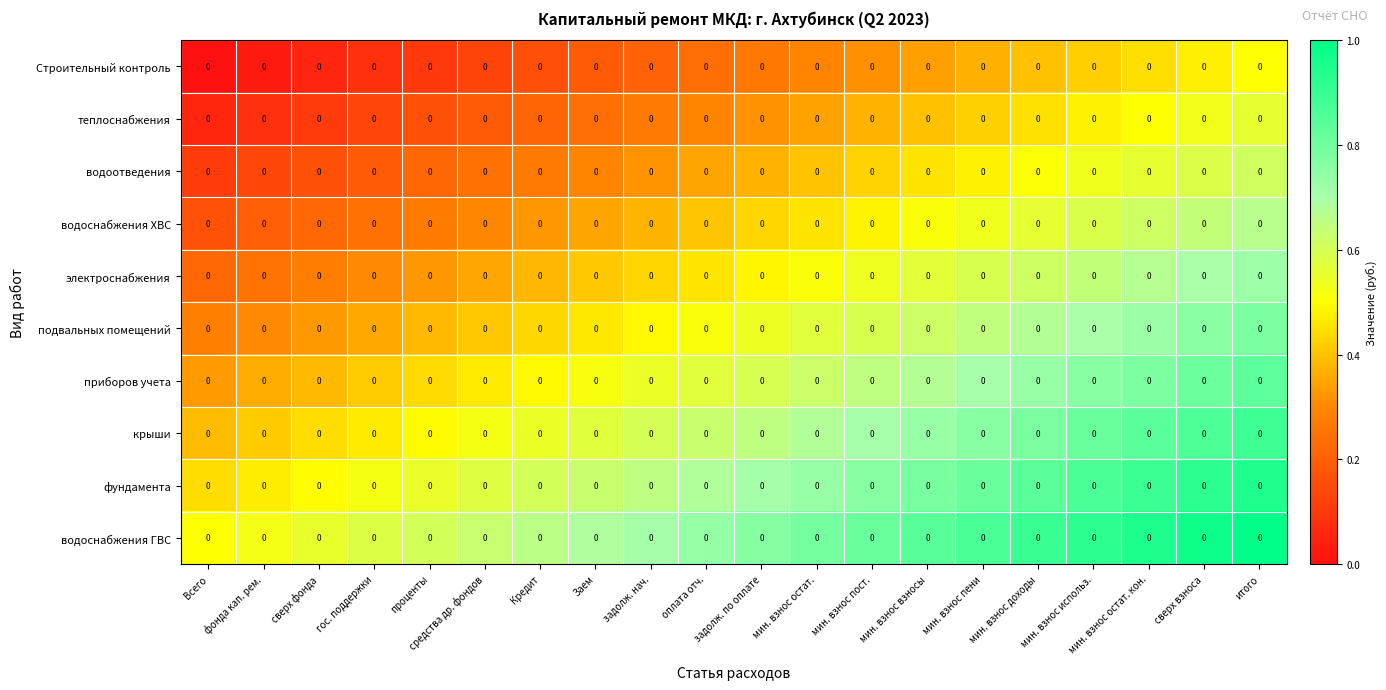

Reading left to right, what are all the values shown in this chart?

Строительный контроль: Всего=0.0	фонда кап. рем.=0.0	сверх фонда=0.0	гос. поддержки=0.0	проценты=0.0	средства др. фондов=0.0	Кредит=0.0	Заем=0.0	задолж. нач.=0.0	оплата отч.=0.0	задолж. по оплате=0.0	мин. взнос остат.=0.0	мин. взнос пост.=0.0	мин. взнос взносы=0.0	мин. взнос пени=0.0	мин. взнос доходы=0.0	мин. взнос использ.=0.0	мин. взнос остат. кон.=0.0	сверх взноса=0.0	итого=0.0
теплоснабжения: Всего=0.0	фонда кап. рем.=0.0	сверх фонда=0.0	гос. поддержки=0.0	проценты=0.0	средства др. фондов=0.0	Кредит=0.0	Заем=0.0	задолж. нач.=0.0	оплата отч.=0.0	задолж. по оплате=0.0	мин. взнос остат.=0.0	мин. взнос пост.=0.0	мин. взнос взносы=0.0	мин. взнос пени=0.0	мин. взнос доходы=0.0	мин. взнос использ.=0.0	мин. взнос остат. кон.=0.0	сверх взноса=0.0	итого=0.0
водоотведения: Всего=0.0	фонда кап. рем.=0.0	сверх фонда=0.0	гос. поддержки=0.0	проценты=0.0	средства др. фондов=0.0	Кредит=0.0	Заем=0.0	задолж. нач.=0.0	оплата отч.=0.0	задолж. по оплате=0.0	мин. взнос остат.=0.0	мин. взнос пост.=0.0	мин. взнос взносы=0.0	мин. взнос пени=0.0	мин. взнос доходы=0.0	мин. взнос использ.=0.0	мин. взнос остат. кон.=0.0	сверх взноса=0.0	итого=0.0
водоснабжения ХВС: Всего=0.0	фонда кап. рем.=0.0	сверх фонда=0.0	гос. поддержки=0.0	проценты=0.0	средства др. фондов=0.0	Кредит=0.0	Заем=0.0	задолж. нач.=0.0	оплата отч.=0.0	задолж. по оплате=0.0	мин. взнос остат.=0.0	мин. взнос пост.=0.0	мин. взнос взносы=0.0	мин. взнос пени=0.0	мин. взнос доходы=0.0	мин. взнос использ.=0.0	мин. взнос остат. кон.=0.0	сверх взноса=0.0	итого=0.0
электроснабжения: Всего=0.0	фонда кап. рем.=0.0	сверх фонда=0.0	гос. поддержки=0.0	проценты=0.0	средства др. фондов=0.0	Кредит=0.0	Заем=0.0	задолж. нач.=0.0	оплата отч.=0.0	задолж. по оплате=0.0	мин. взнос остат.=0.0	мин. взнос пост.=0.0	мин. взнос взносы=0.0	мин. взнос пени=0.0	мин. взнос доходы=0.0	мин. взнос использ.=0.0	мин. взнос остат. кон.=0.0	сверх взноса=0.0	итого=0.0
подвальных помещений: Всего=0.0	фонда кап. рем.=0.0	сверх фонда=0.0	гос. поддержки=0.0	проценты=0.0	средства др. фондов=0.0	Кредит=0.0	Заем=0.0	задолж. нач.=0.0	оплата отч.=0.0	задолж. по оплате=0.0	мин. взнос остат.=0.0	мин. взнос пост.=0.0	мин. взнос взносы=0.0	мин. взнос пени=0.0	мин. взнос доходы=0.0	мин. взнос использ.=0.0	мин. взнос остат. кон.=0.0	сверх взноса=0.0	итого=0.0
приборов учета: Всего=0.0	фонда кап. рем.=0.0	сверх фонда=0.0	гос. поддержки=0.0	проценты=0.0	средства др. фондов=0.0	Кредит=0.0	Заем=0.0	задолж. нач.=0.0	оплата отч.=0.0	задолж. по оплате=0.0	мин. взнос остат.=0.0	мин. взнос пост.=0.0	мин. взнос взносы=0.0	мин. взнос пени=0.0	мин. взнос доходы=0.0	мин. взнос использ.=0.0	мин. взнос остат. кон.=0.0	сверх взноса=0.0	итого=0.0
крыши: Всего=0.0	фонда кап. рем.=0.0	сверх фонда=0.0	гос. поддержки=0.0	проценты=0.0	средства др. фондов=0.0	Кредит=0.0	Заем=0.0	задолж. нач.=0.0	оплата отч.=0.0	задолж. по оплате=0.0	мин. взнос остат.=0.0	мин. взнос пост.=0.0	мин. взнос взносы=0.0	мин. взнос пени=0.0	мин. взнос доходы=0.0	мин. взнос использ.=0.0	мин. взнос остат. кон.=0.0	сверх взноса=0.0	итого=0.0
фундамента: Всего=0.0	фонда кап. рем.=0.0	сверх фонда=0.0	гос. поддержки=0.0	проценты=0.0	средства др. фондов=0.0	Кредит=0.0	Заем=0.0	задолж. нач.=0.0	оплата отч.=0.0	задолж. по оплате=0.0	мин. взнос остат.=0.0	мин. взнос пост.=0.0	мин. взнос взносы=0.0	мин. взнос пени=0.0	мин. взнос доходы=0.0	мин. взнос использ.=0.0	мин. взнос остат. кон.=0.0	сверх взноса=0.0	итого=0.0
водоснабжения ГВС: Всего=0.0	фонда кап. рем.=0.0	сверх фонда=0.0	гос. поддержки=0.0	проценты=0.0	средства др. фондов=0.0	Кредит=0.0	Заем=0.0	задолж. нач.=0.0	оплата отч.=0.0	задолж. по оплате=0.0	мин. взнос остат.=0.0	мин. взнос пост.=0.0	мин. взнос взносы=0.0	мин. взнос пени=0.0	мин. взнос доходы=0.0	мин. взнос использ.=0.0	мин. взнос остат. кон.=0.0	сверх взноса=0.0	итого=0.0